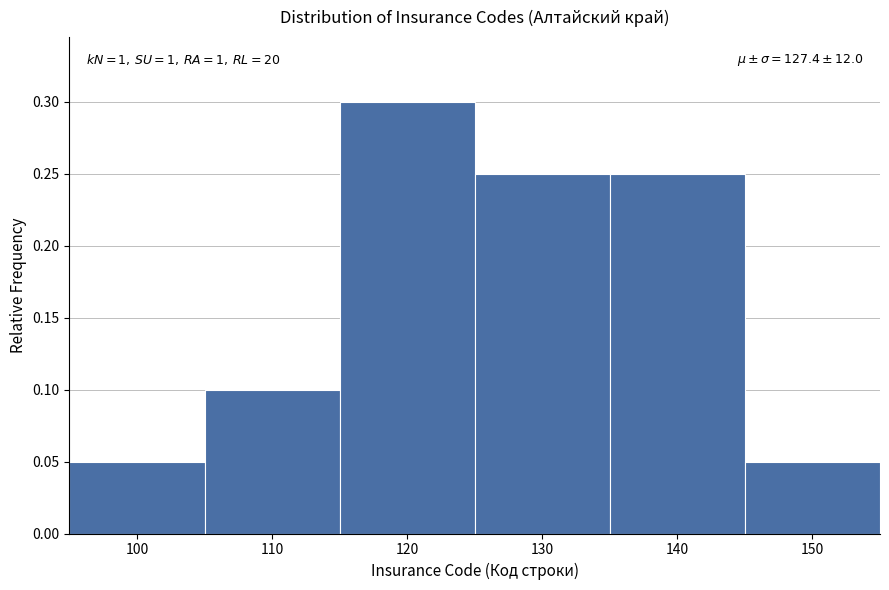

Which range on the x-axis has the tallest bar?

115 to 125